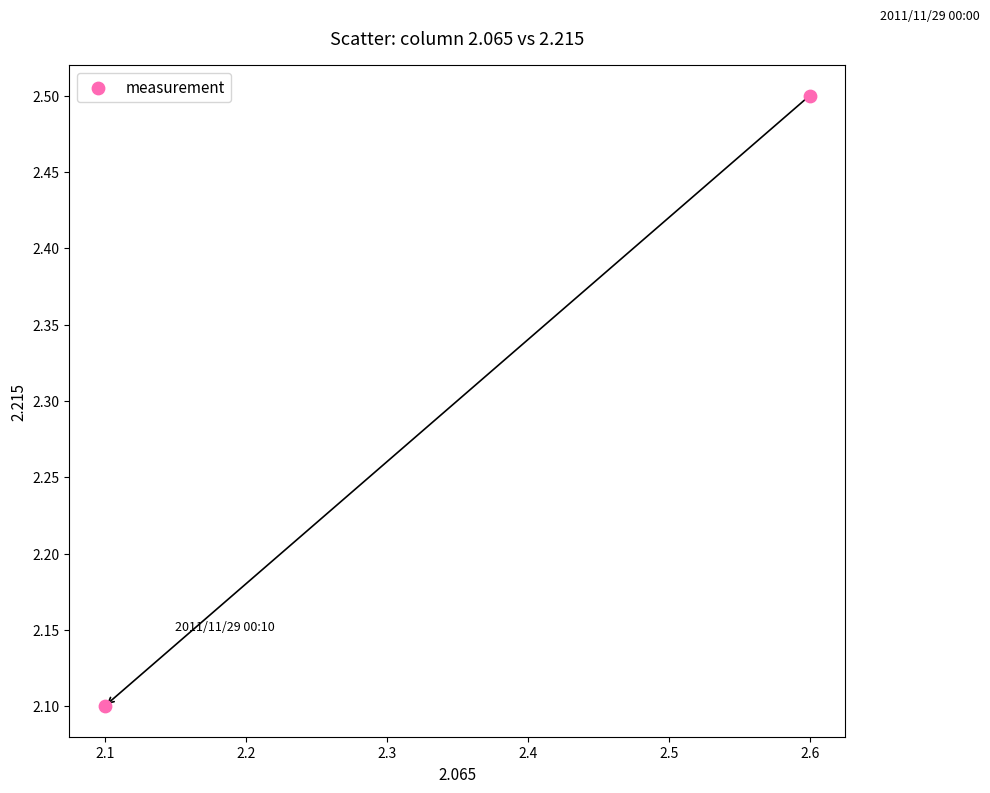

What is the range of Y values (max minus min)?

0.4